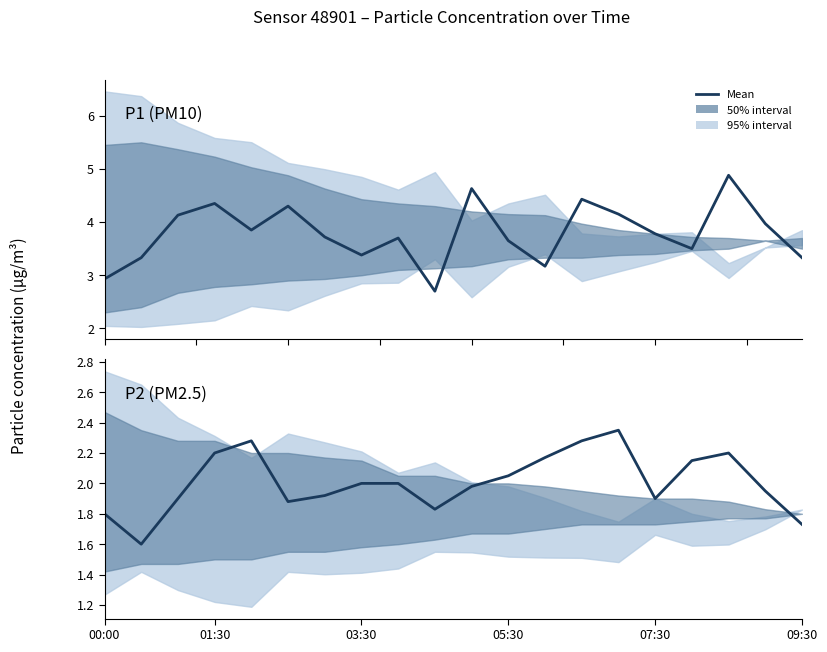

Which category has the highest value in the P2 (PM2.5) series?

14